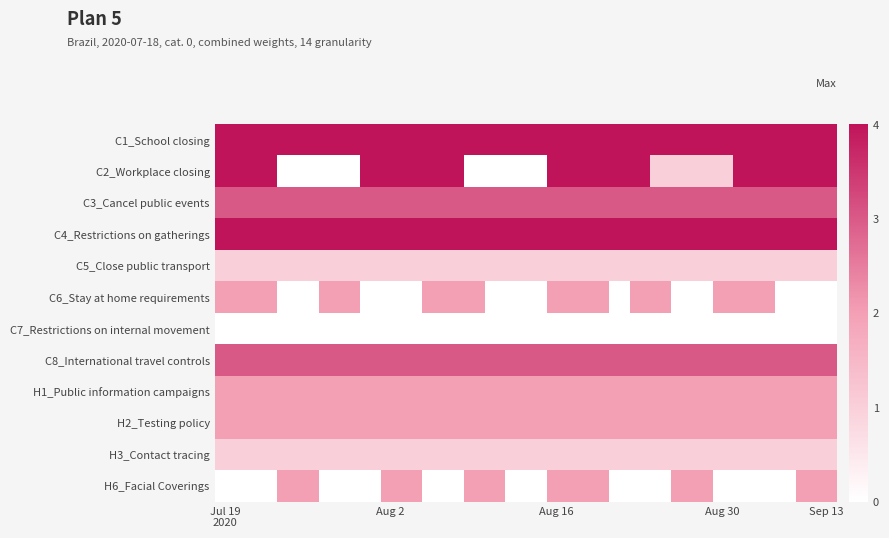

How many distinct data groups are displayed?

12